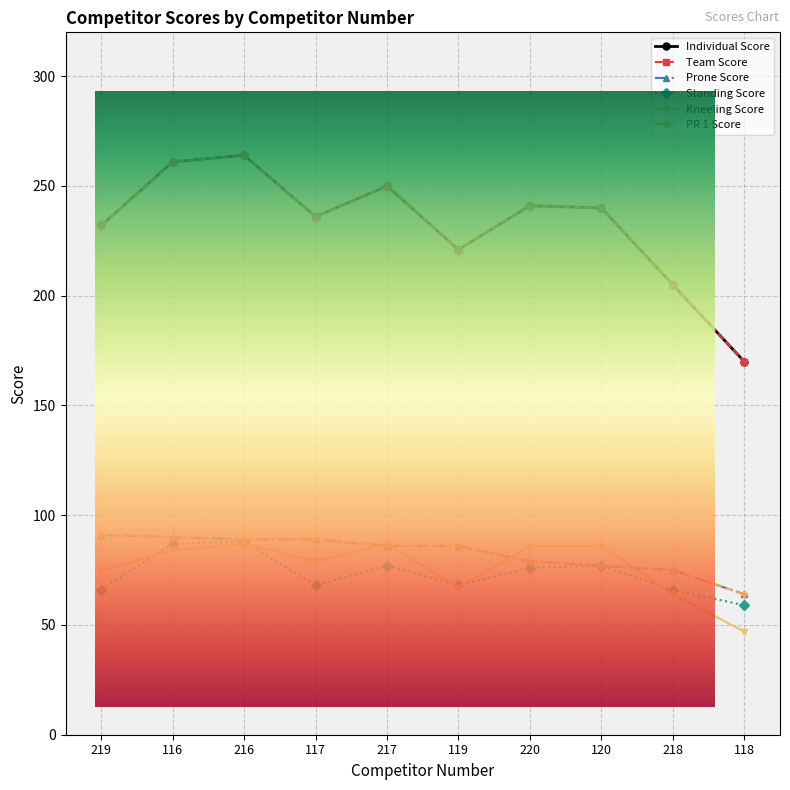

How many series are shown in this chart?

6